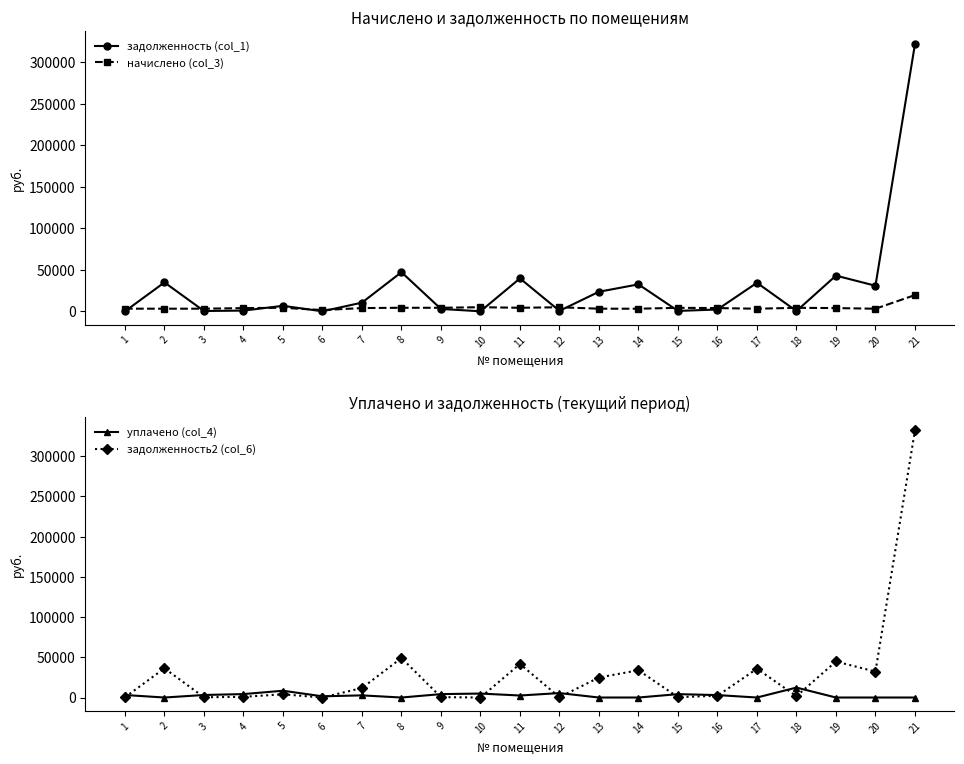

Does the chart display data point markers on the line(s)?

Yes